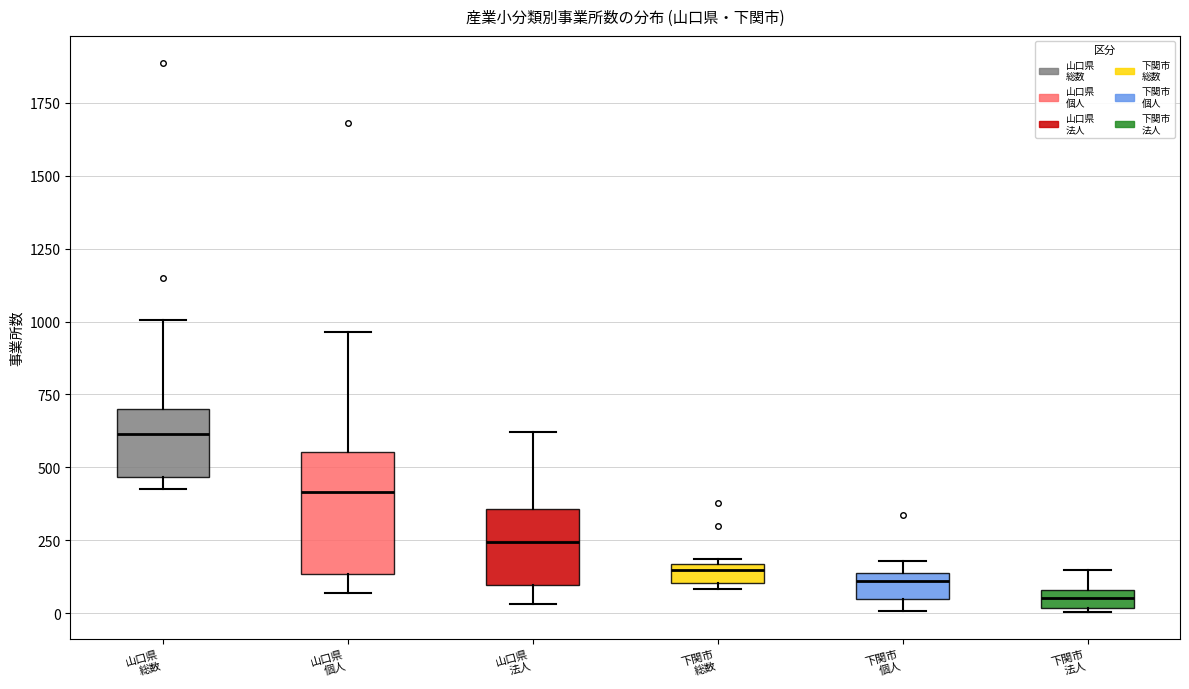

Where does the median line of the box for 下関市 法人 sit on the y-axis? The values are not printed on the chart, so give them approximately, as read against the axis.

50